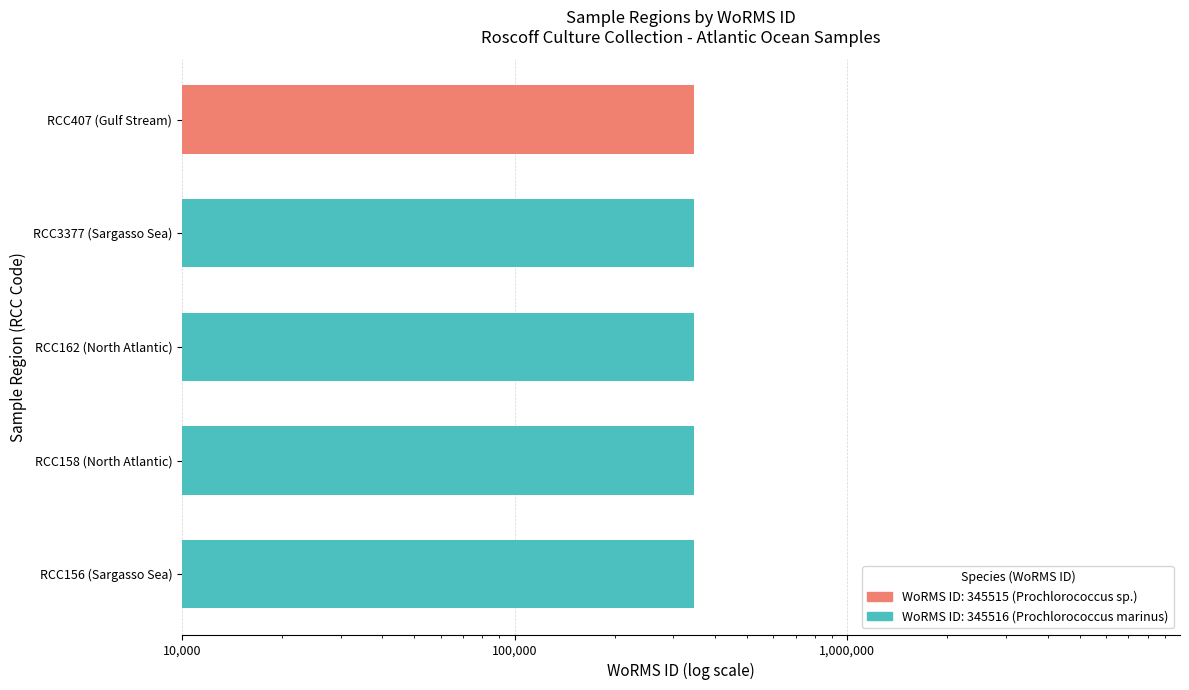

Where is the data nearest to the value 345515?

RCC407 (Gulf Stream)